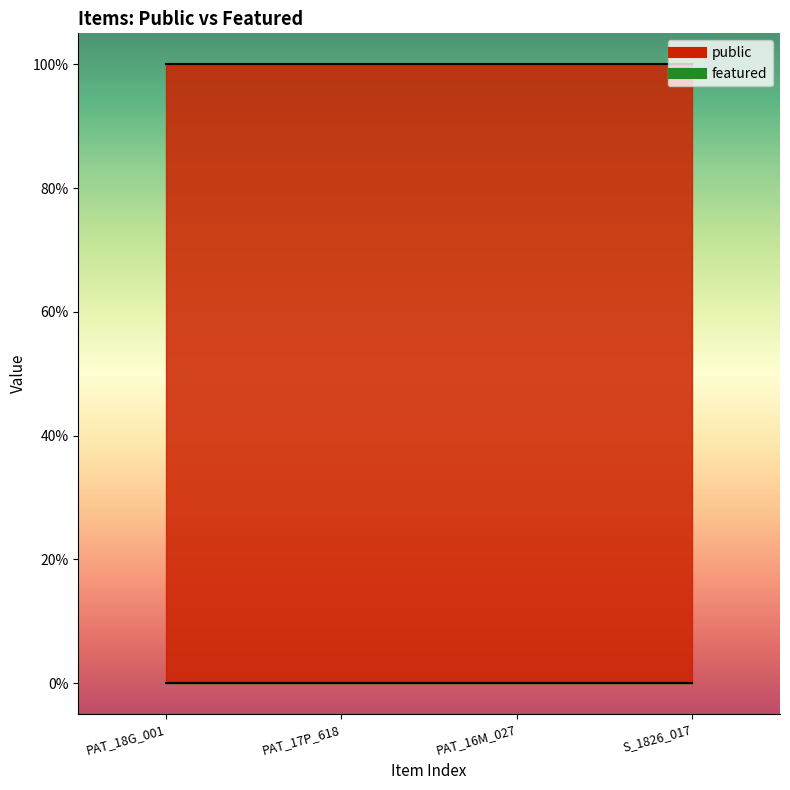

Reading right to left, extract all data points from this chart.

public: 1	1	1	1
featured: 0	0	0	0